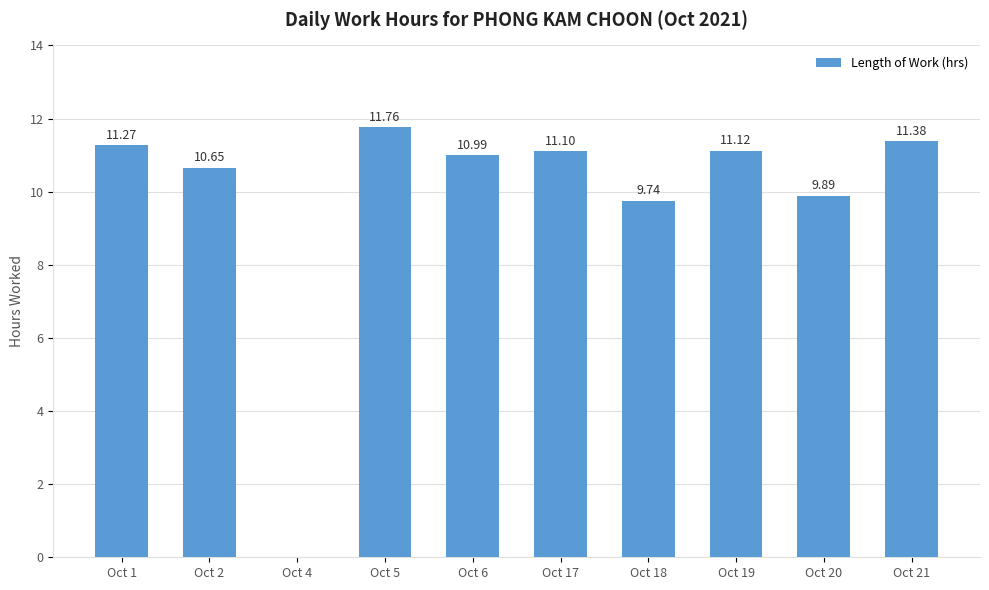

The chart shows a value of 9.9 at Oct 20. True or false?

True